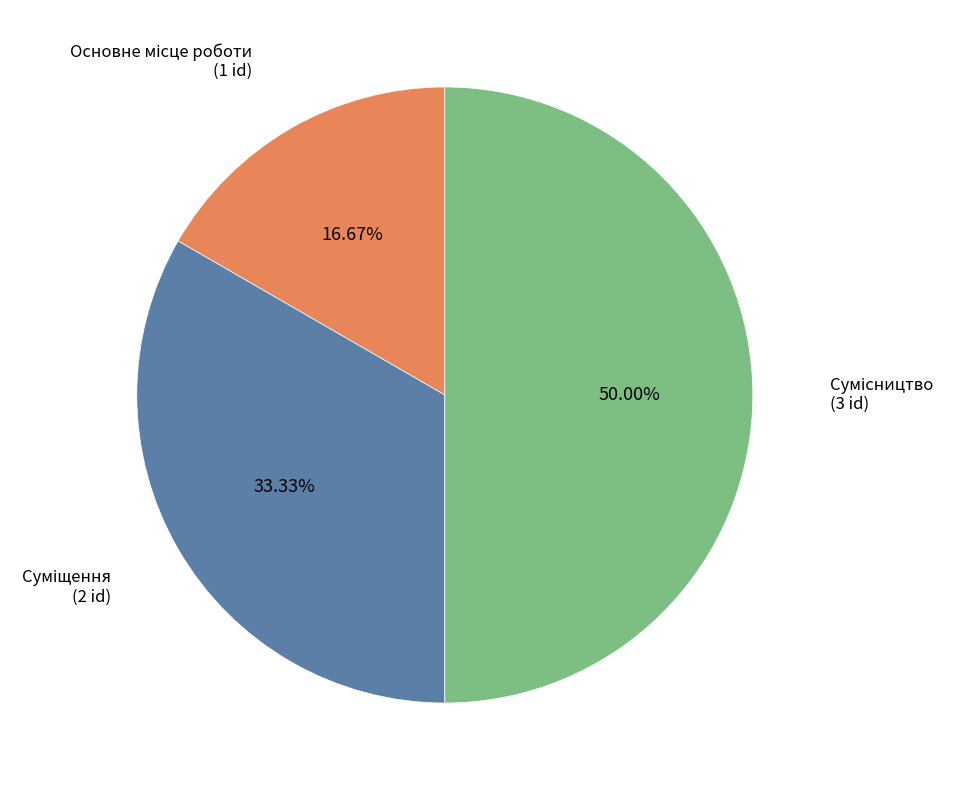

The Основне місце роботи slice represents 6% of the pie. True or false?

False